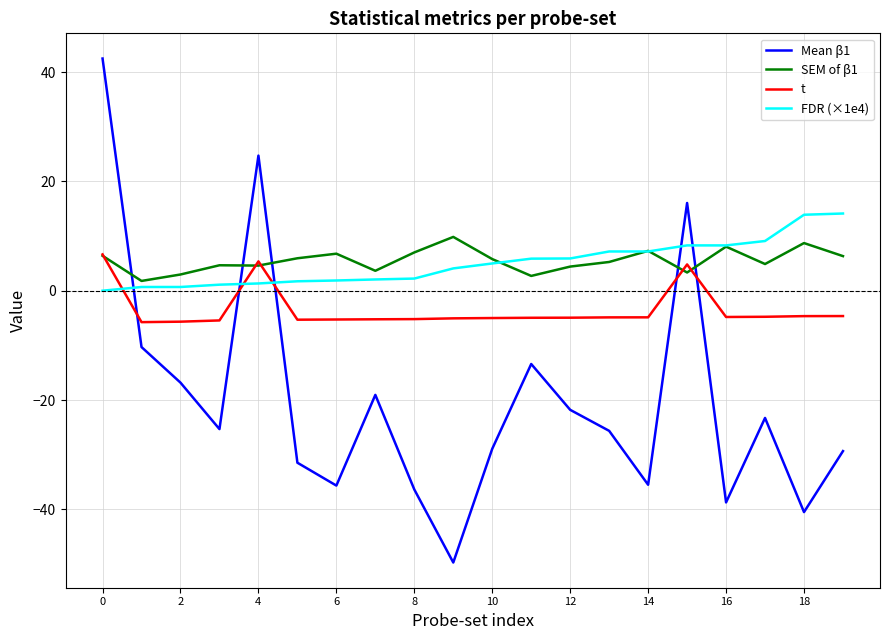

Which series has the largest range (max minus min)?

Mean β1